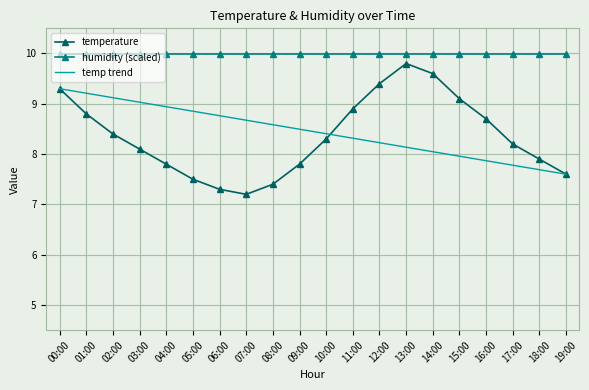

The value of temperature at 19:00 is 7.6. True or false?

True